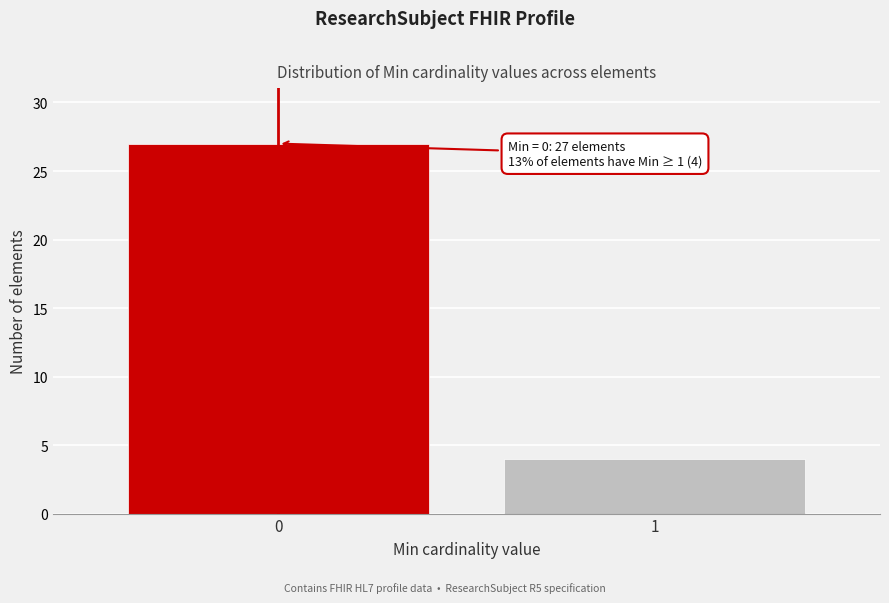

Reading left to right, what are all the values shown in this chart?

27	4